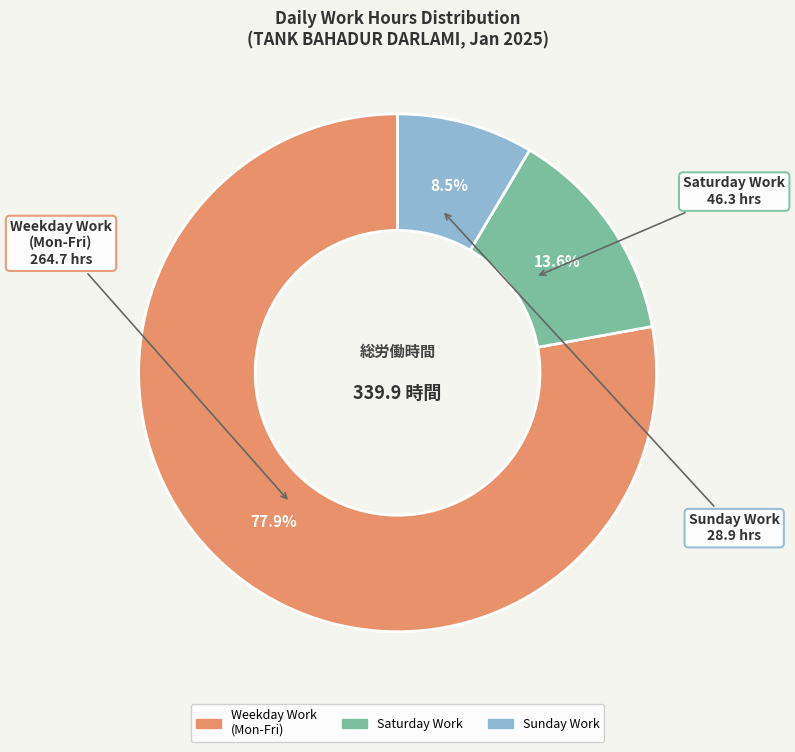

Is there a majority slice in this chart?

Yes